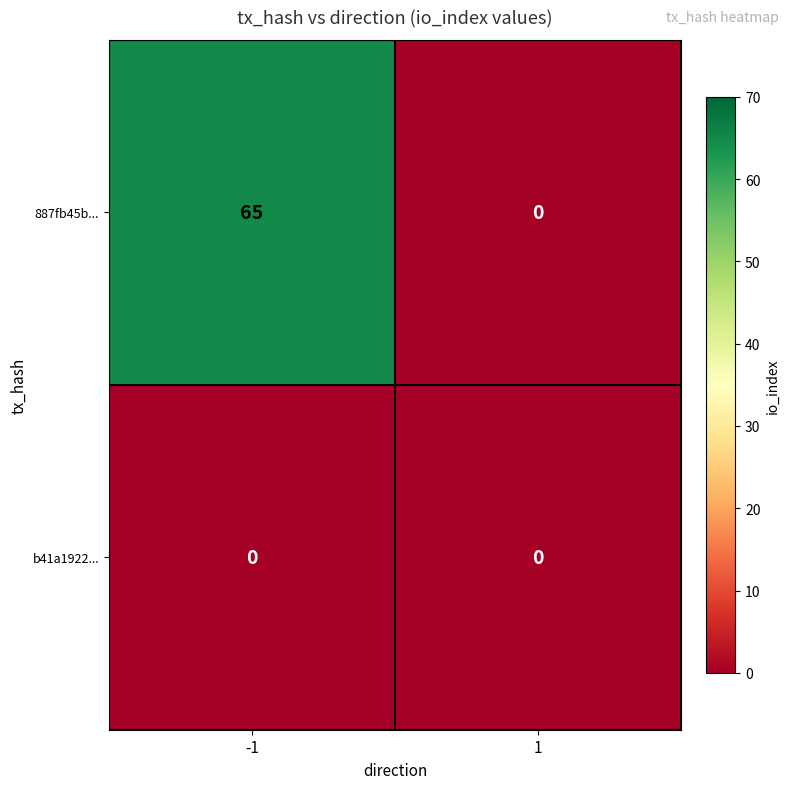

Is it true that 887fb45b... equals 65 at -1?

True